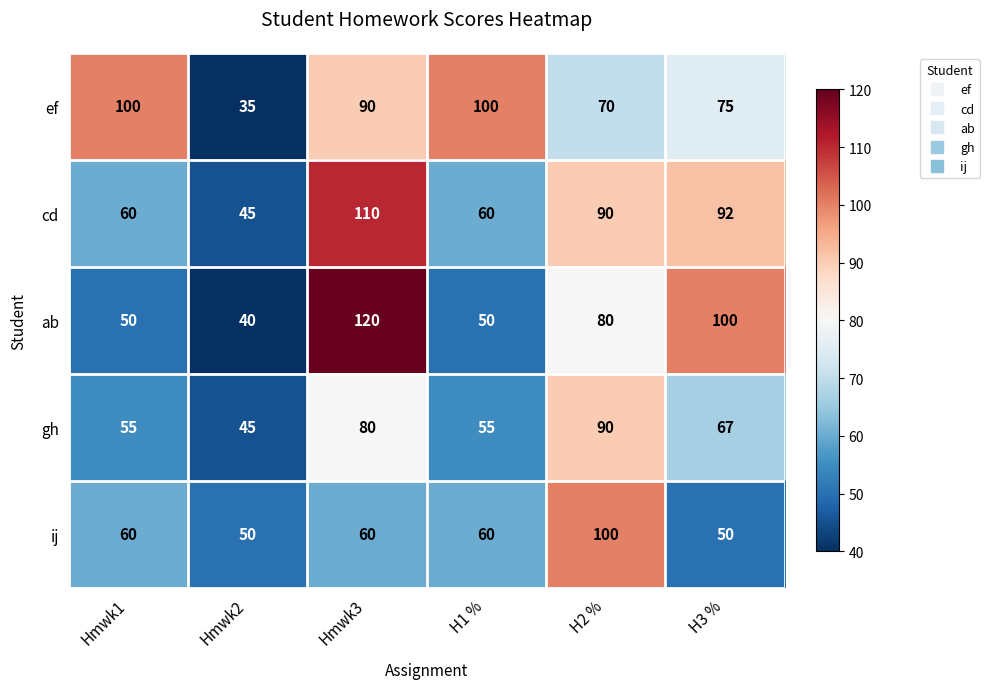

Count the number of categories in the chart.

6